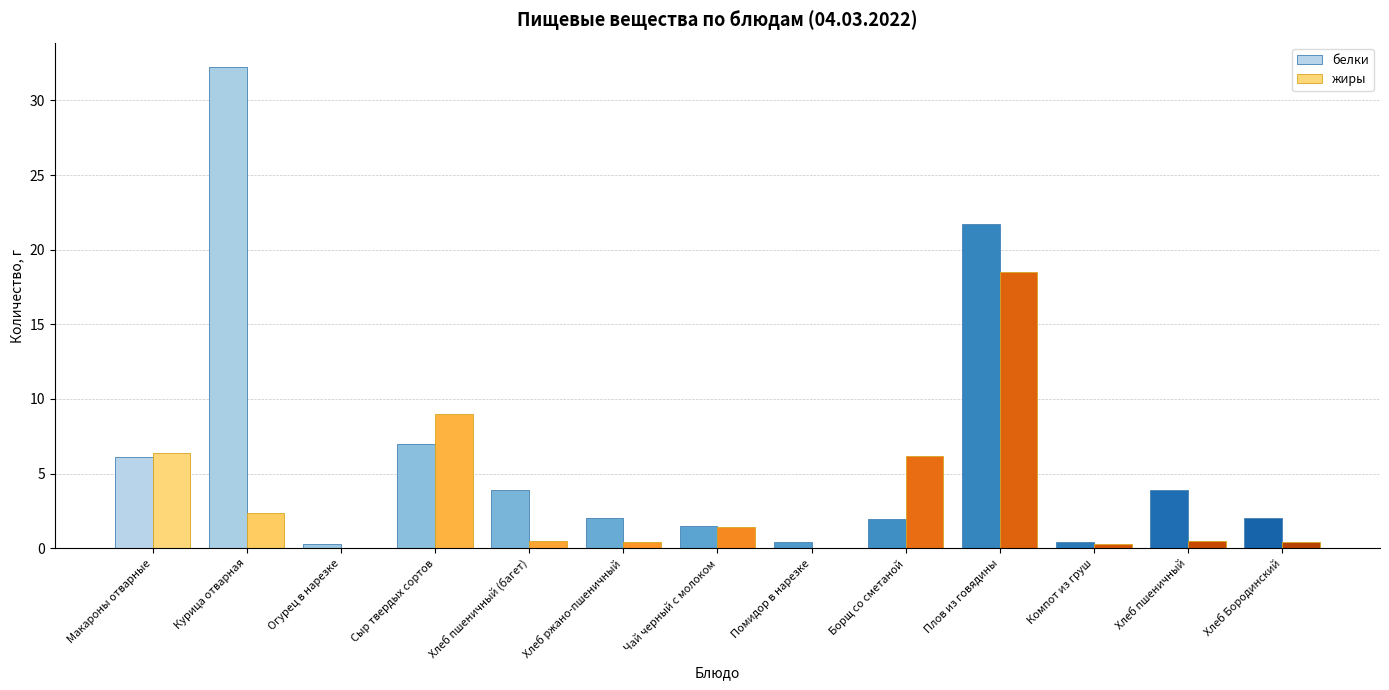

Which series changed the most between Хлеб пшеничный (багет) and Плов из говядины?

жиры